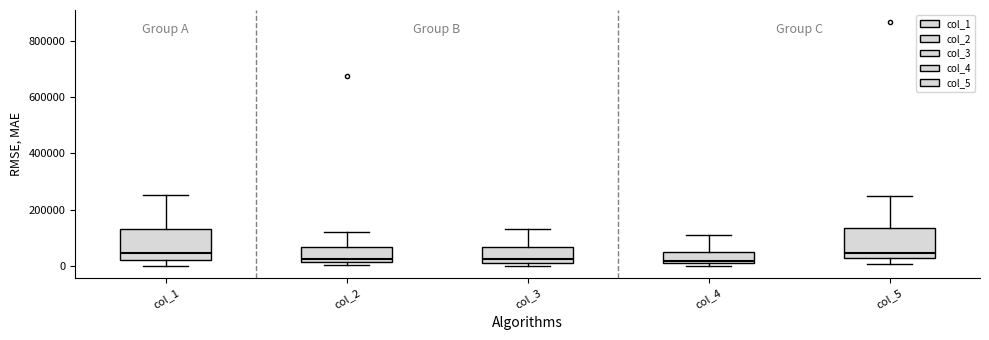

Reading left to right, transcribe this box plot: for each box, give where its median line is, the range the box spans, and where its two whiskers end, as read against the y-axis. The values are not printed on the chart, so give them approximately, as read against the axis.

col_1: median 40000, box 20000 to 140000, whiskers 0 to 260000
col_2: median 20000 (just above the box's lower edge), box 20000 to 60000, whiskers 0 to 120000
col_3: median 20000 (just above the box's lower edge), box 20000 to 60000, whiskers 0 to 140000
col_4: median 20000 (just above the box's lower edge), box 20000 to 60000, whiskers 0 to 100000
col_5: median 40000, box 20000 to 140000, whiskers 0 to 240000